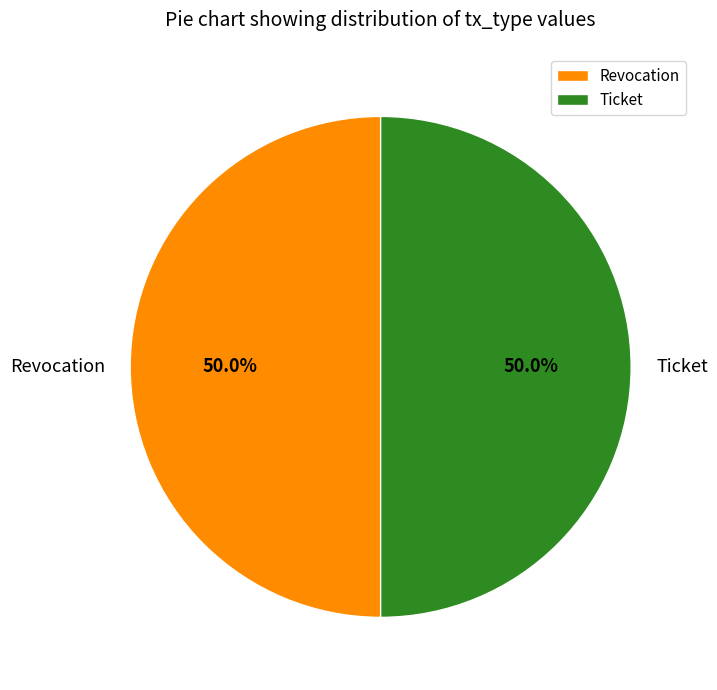

Do Ticket and Revocation together represent more than half of the pie?

Yes